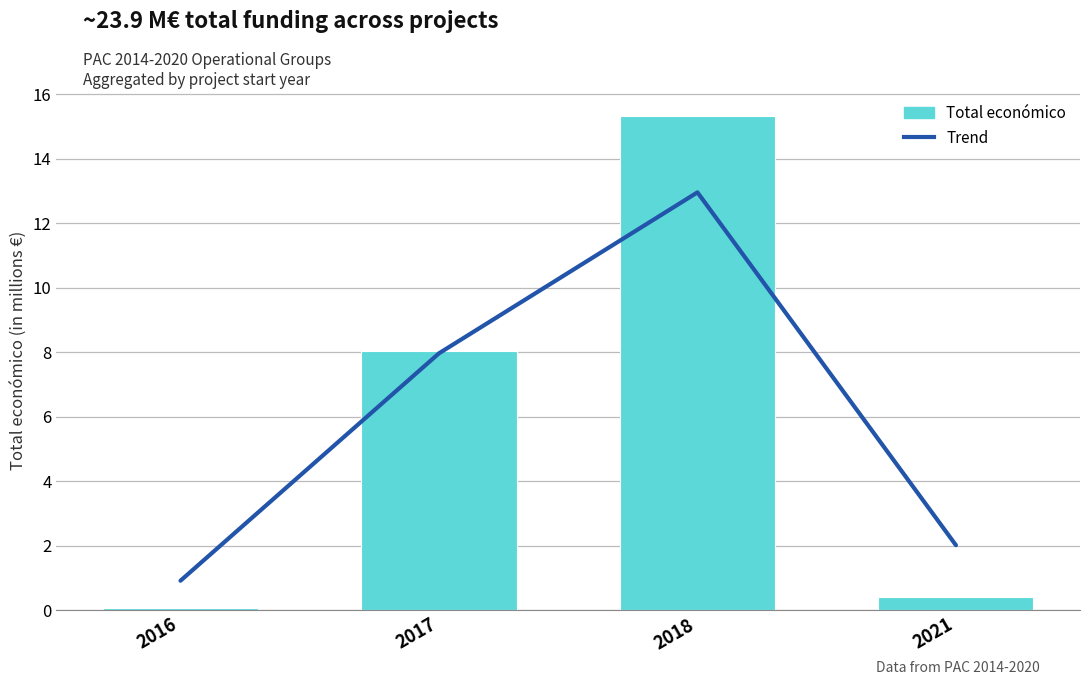

Does the chart contain any negative values?

No